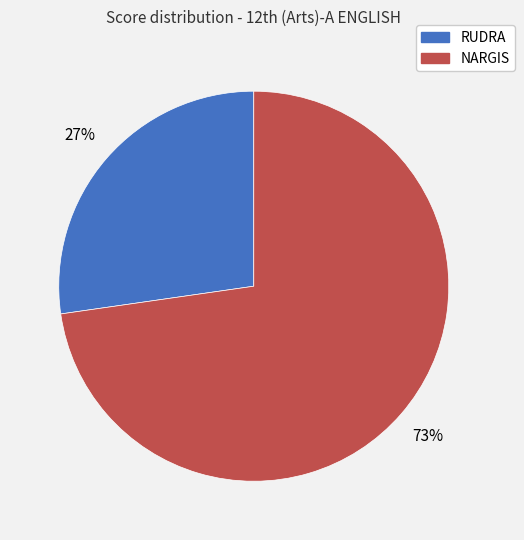

Is there a majority slice in this chart?

Yes